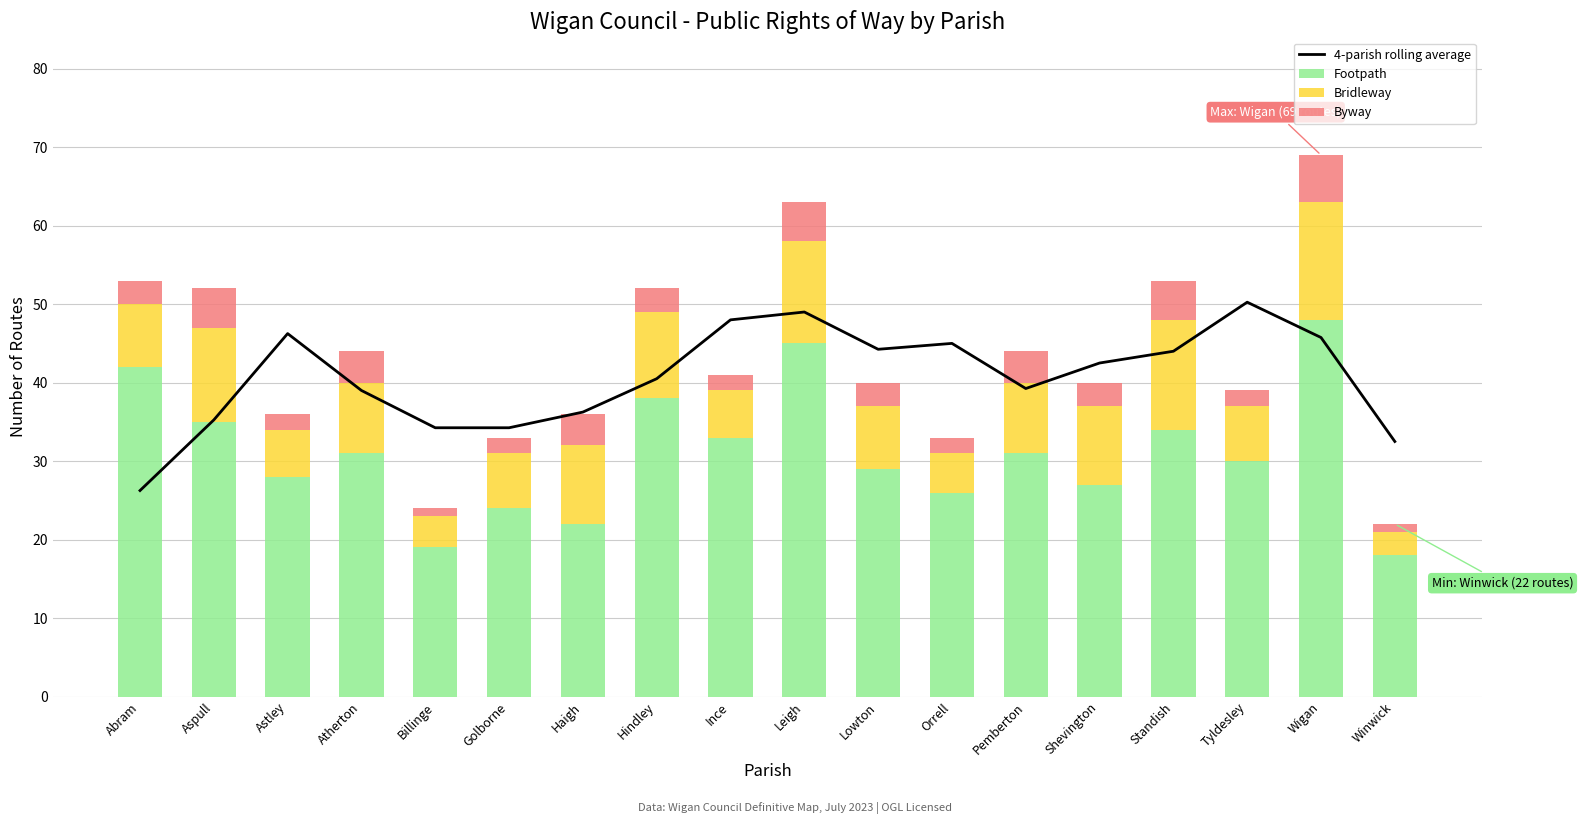

Between Ince and Pemberton, which series saw the biggest shift?

4-parish rolling average